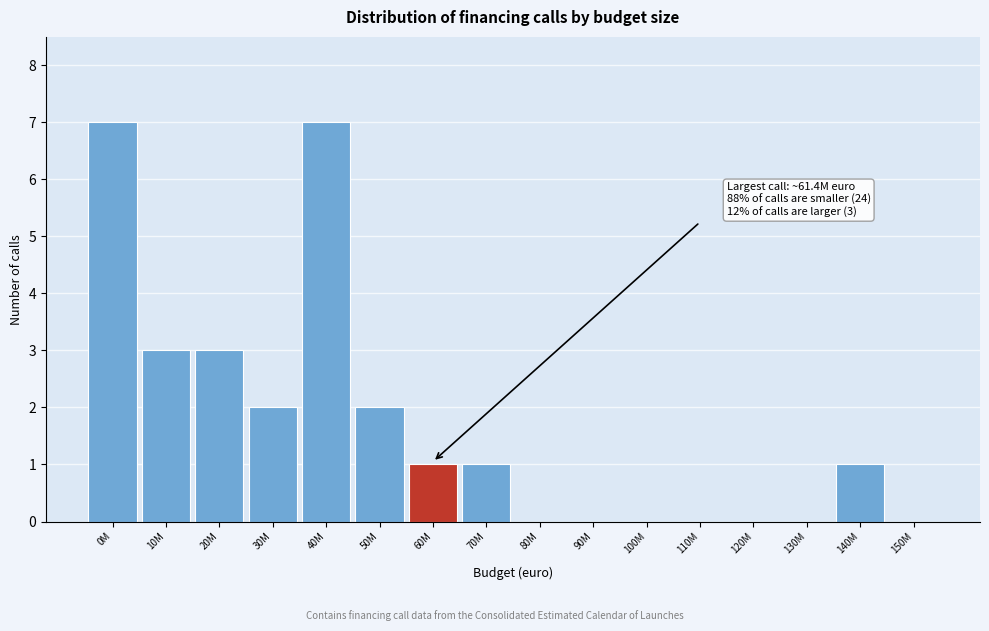

Reading right to left, what are all the values shown in this chart?

150M=0	140M=1	130M=0	120M=0	110M=0	100M=0	90M=0	80M=0	70M=1	60M=1	50M=2	40M=7	30M=2	20M=3	10M=3	0M=7